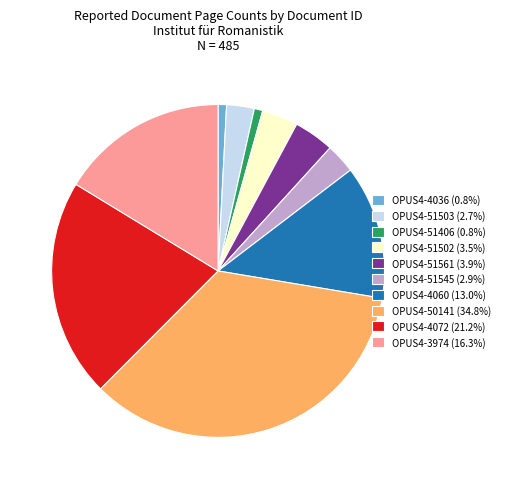

Is there any slice that represents more than half of the pie?

No